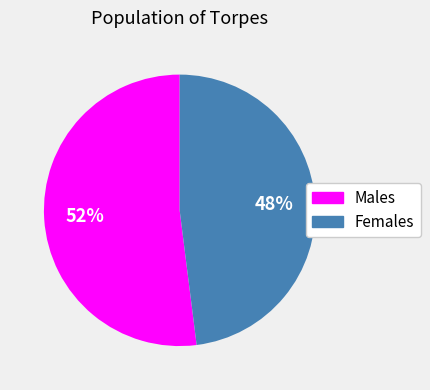

To the nearest percent, what is the average slice percentage?

50%